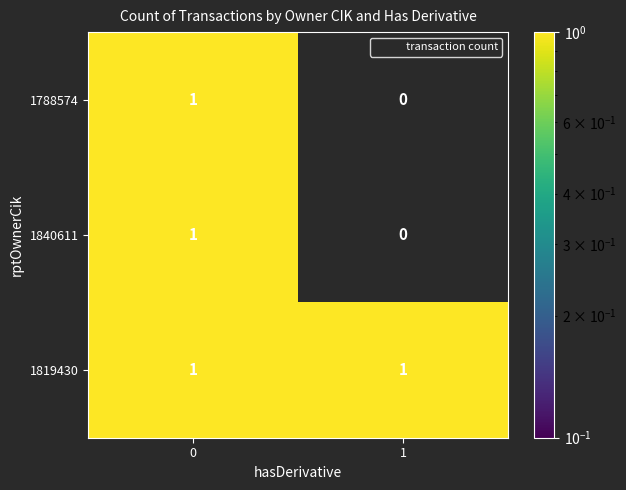

Is it true that 1819430 equals 2 at 0?

False